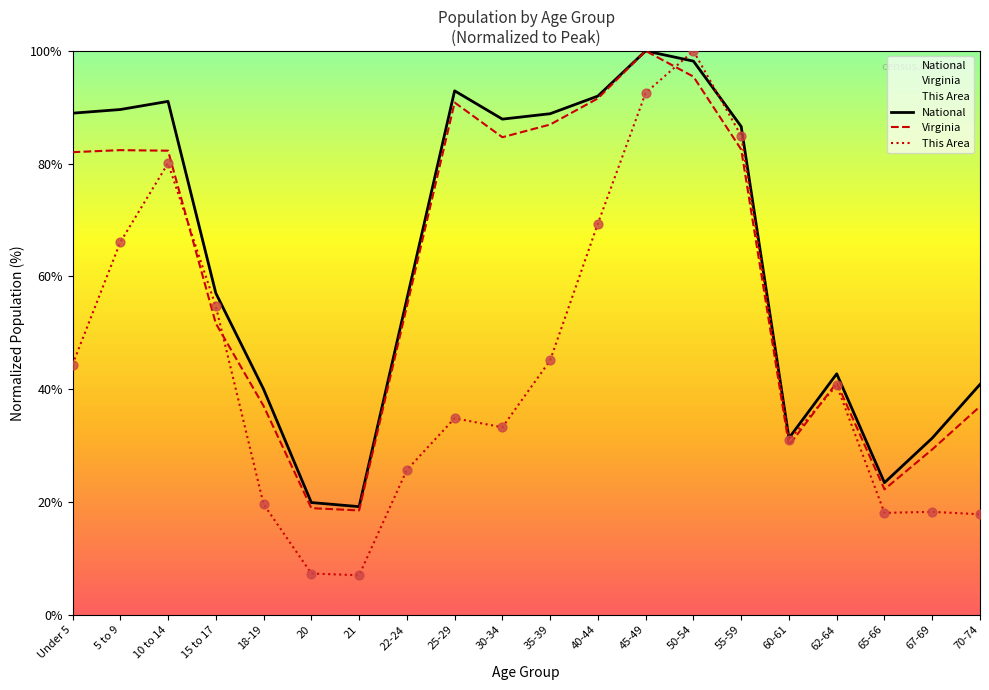

Which series has the widest spread of Y values?

This Area